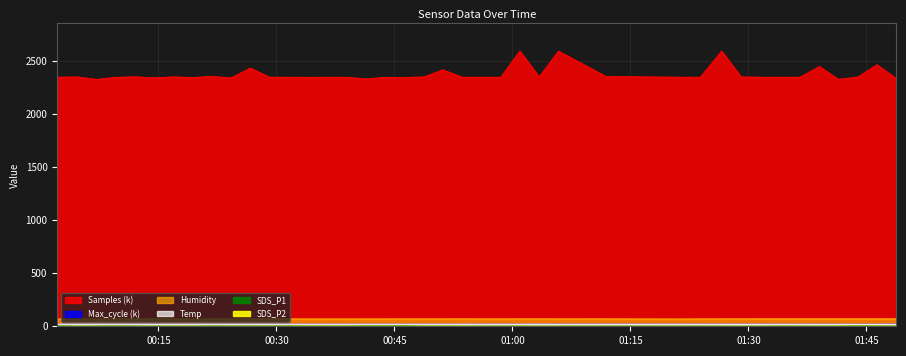

How many series are shown in this chart?

6